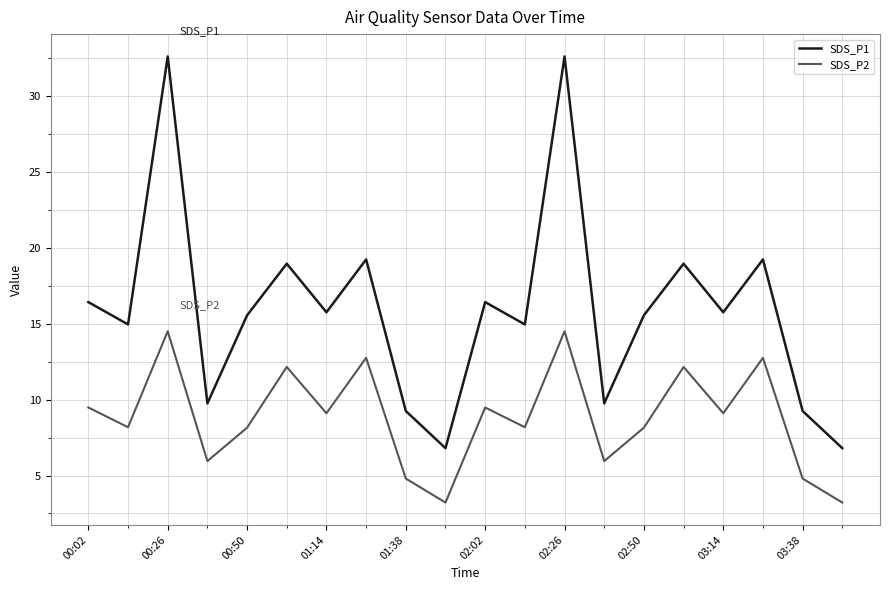

Which series has the largest total across all categories?

SDS_P1